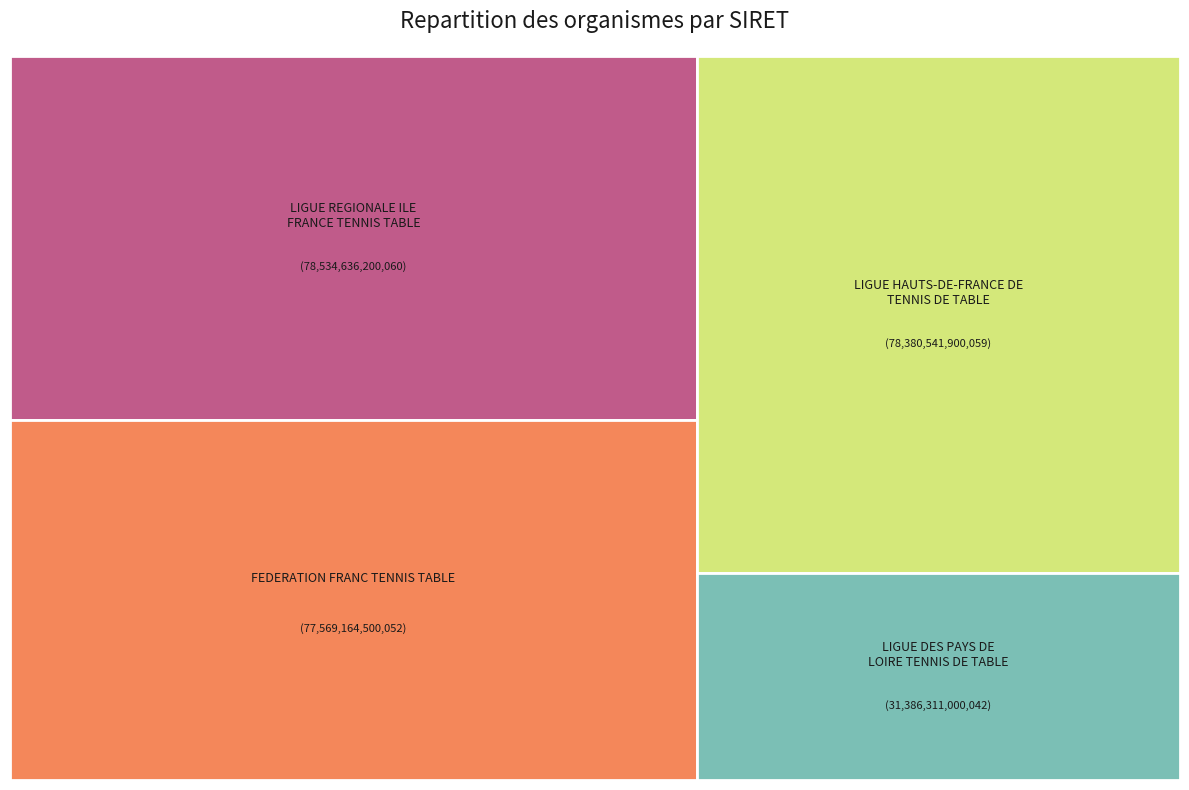

Count the number of slices in the pie.

4